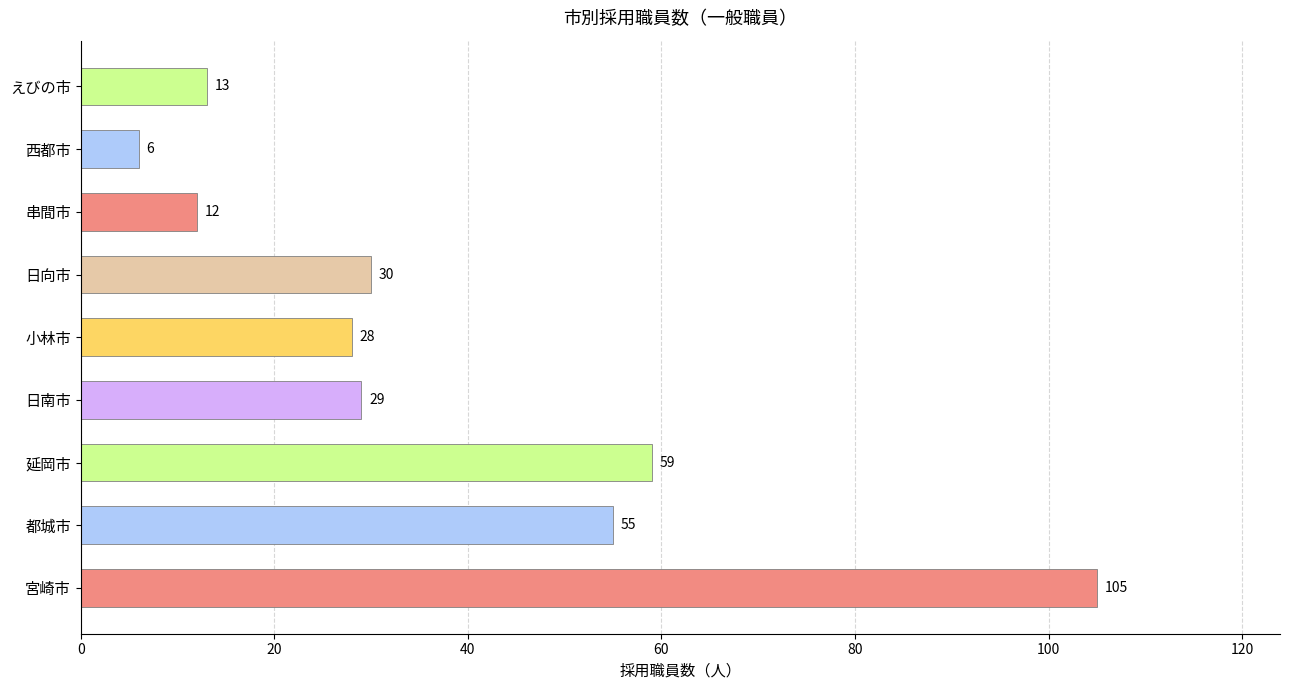

What is the average value?

37